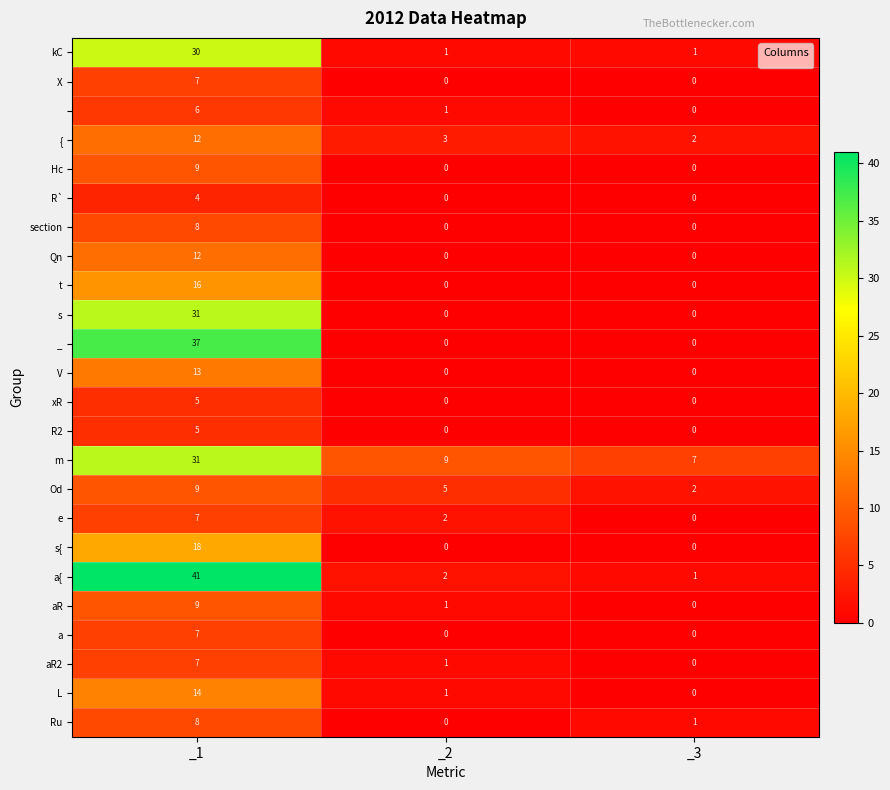

What is the total value across all series at _2?

26